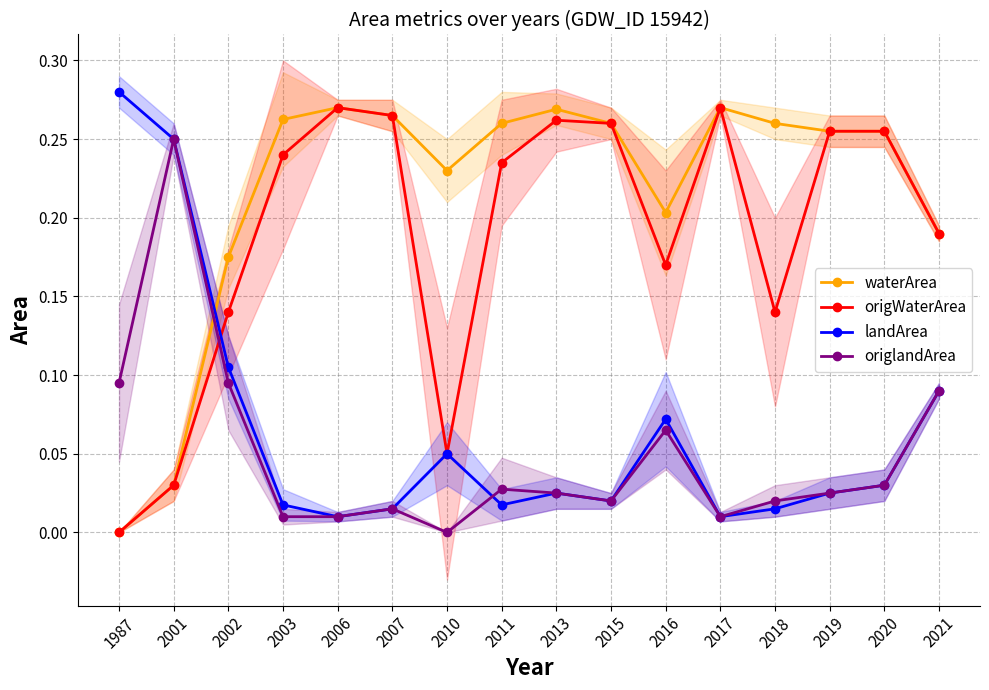

At how many categories does at least one series exceed 0?

16